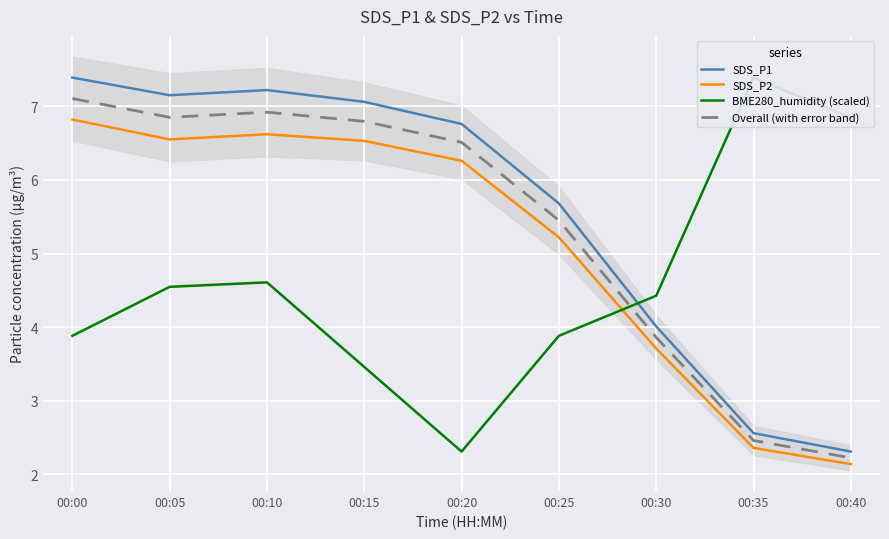

Reading left to right, transcribe all the data shown in this chart.

SDS_P1: 00:00=7.4	00:05=7.2	00:10=7.2	00:15=7.1	00:20=6.8	00:25=5.7	00:30=4.0	00:35=2.6	00:40=2.3
SDS_P2: 00:00=6.8	00:05=6.5	00:10=6.6	00:15=6.5	00:20=6.3	00:25=5.2	00:30=3.7	00:35=2.4	00:40=2.1
BME280_humidity (scaled): 00:00=3.9	00:05=4.5	00:10=4.6	00:15=3.5	00:20=2.3	00:25=3.9	00:30=4.4	00:35=7.4	00:40=6.8
Overall (with error band): 00:00=7.1	00:05=6.8	00:10=6.9	00:15=6.8	00:20=6.5	00:25=5.4	00:30=3.9	00:35=2.5	00:40=2.2